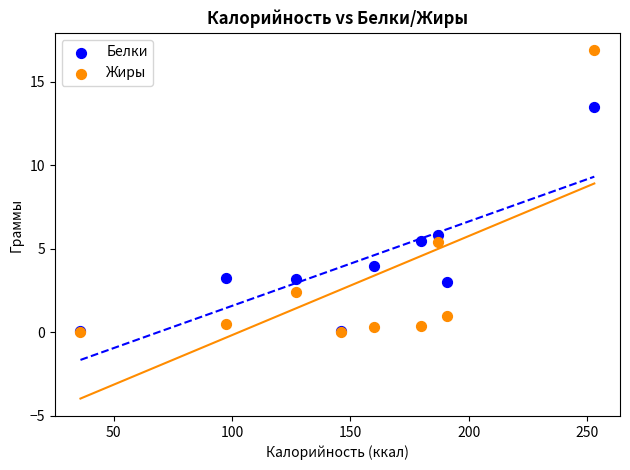

In the Жиры series, what Y value is closest to 8?

5.4